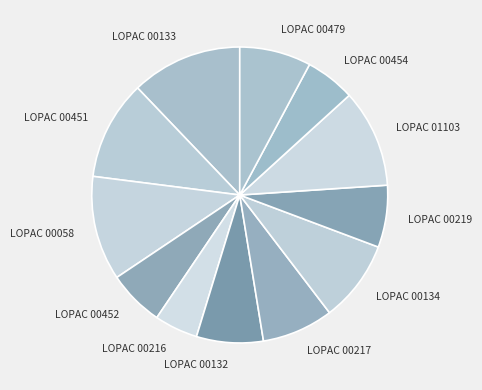

What is the smallest slice in the pie chart?

LOPAC 00216